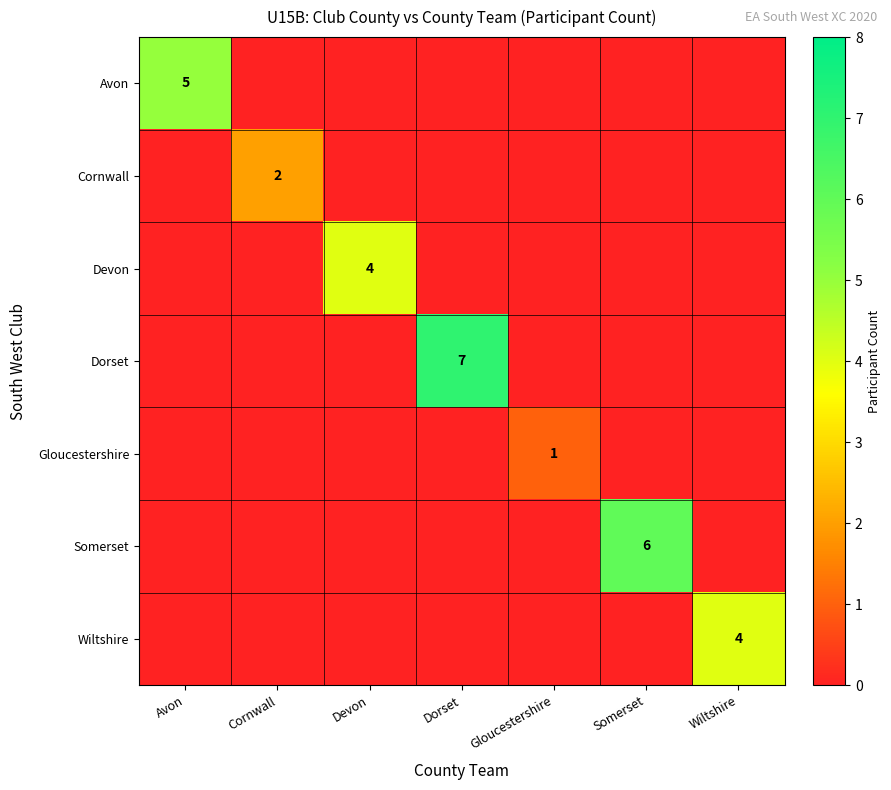

The value of Avon at Wiltshire is 0. True or false?

True